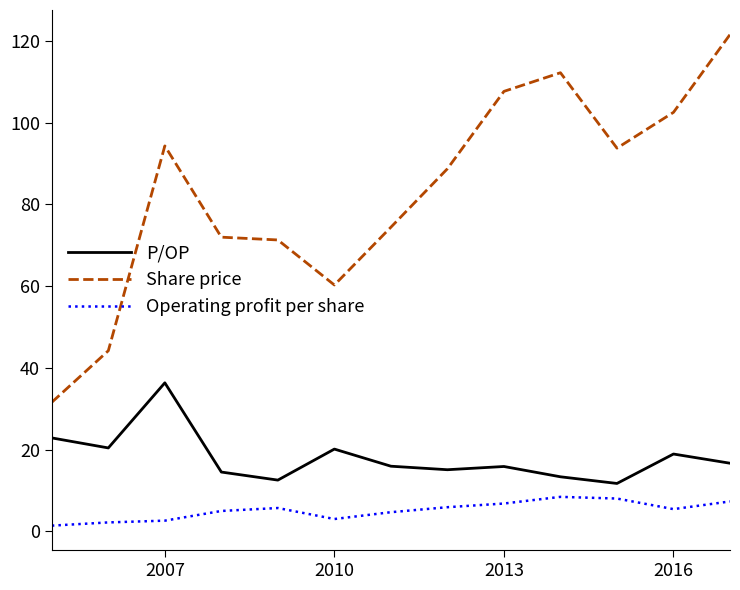

What are all the series names shown in the legend?

P/OP, Share price, Operating profit per share